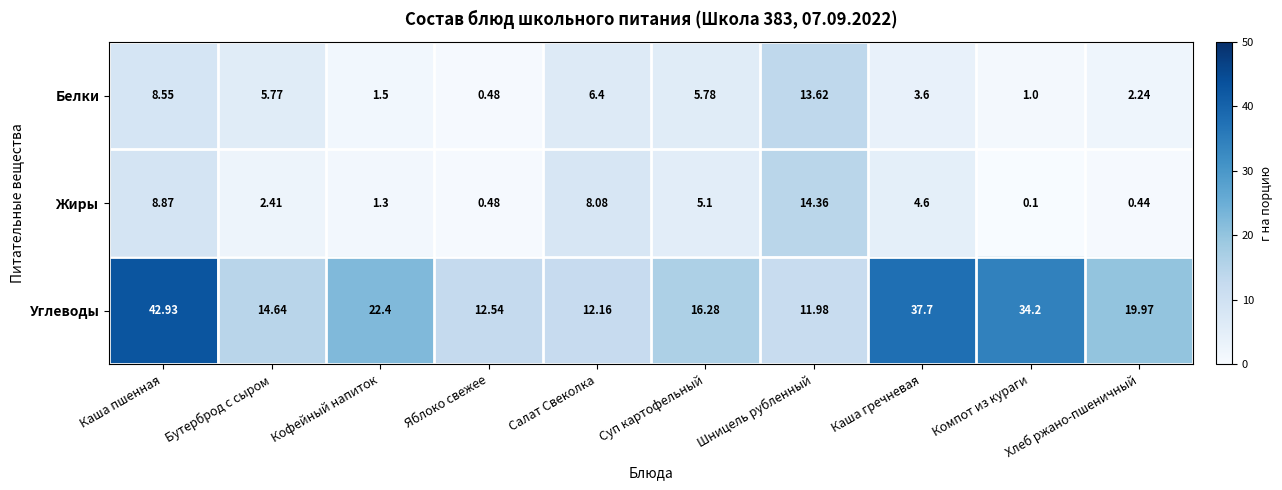

Which series has the largest total across all categories?

Углеводы